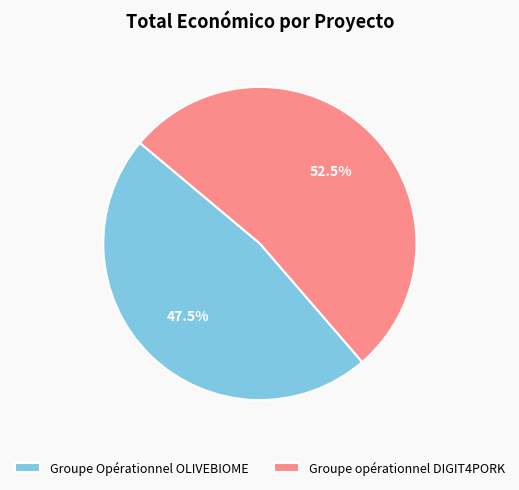

To the nearest percent, what is the combined percentage of Groupe opérationnel DIGIT4PORK and Groupe Opérationnel OLIVEBIOME?

100%